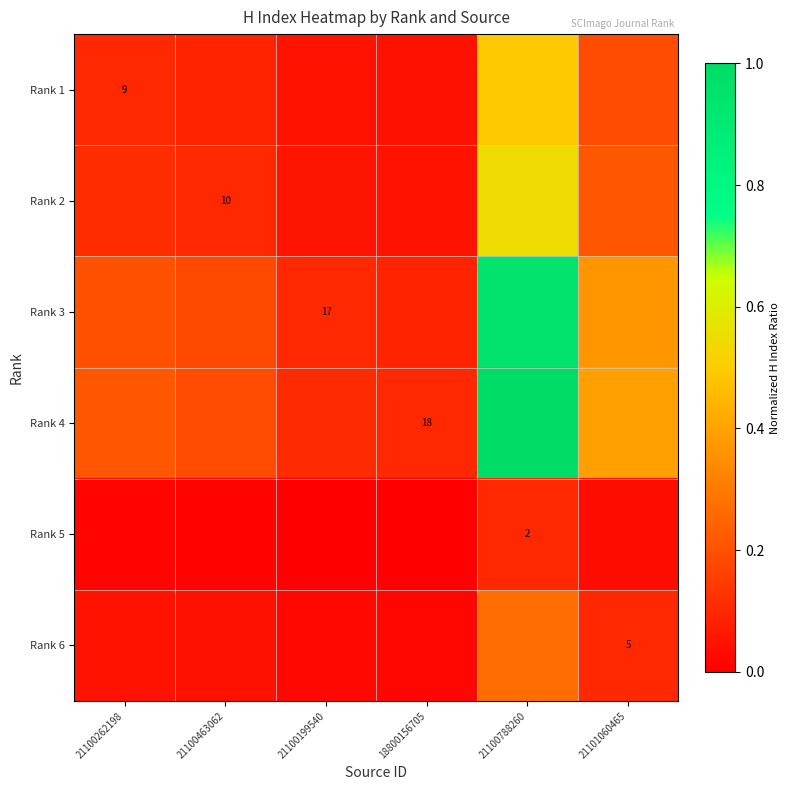

The Rank 2 series shows 0.0 at 18800156705. True or false?

True